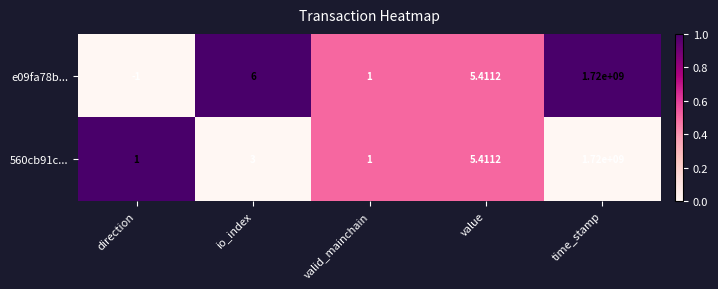

List the series in order of their overall mean, lowest first.

560cb91c..., e09fa78b...